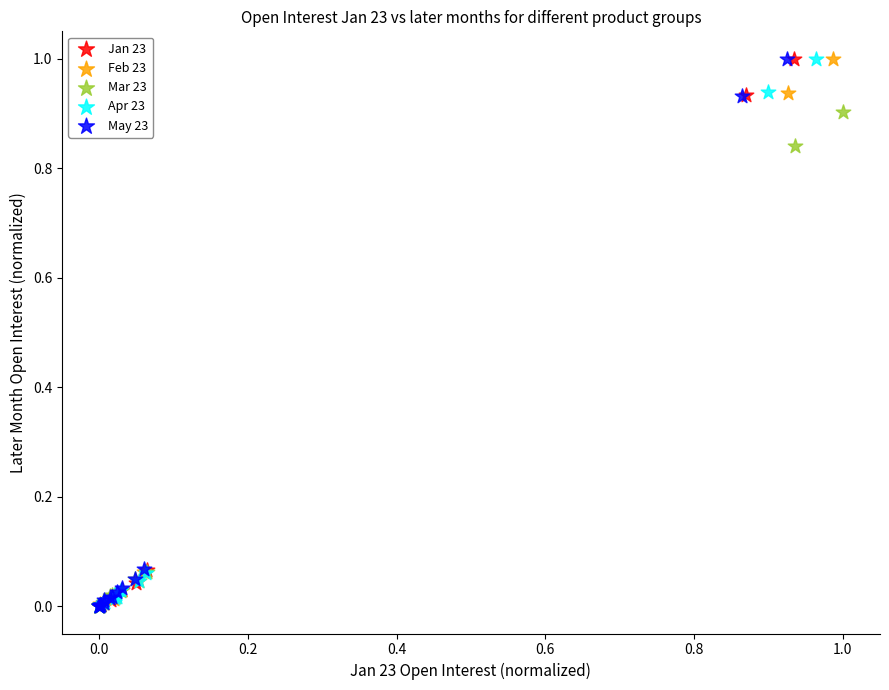

What are all the series names shown in the legend?

Jan 23, Feb 23, Mar 23, Apr 23, May 23